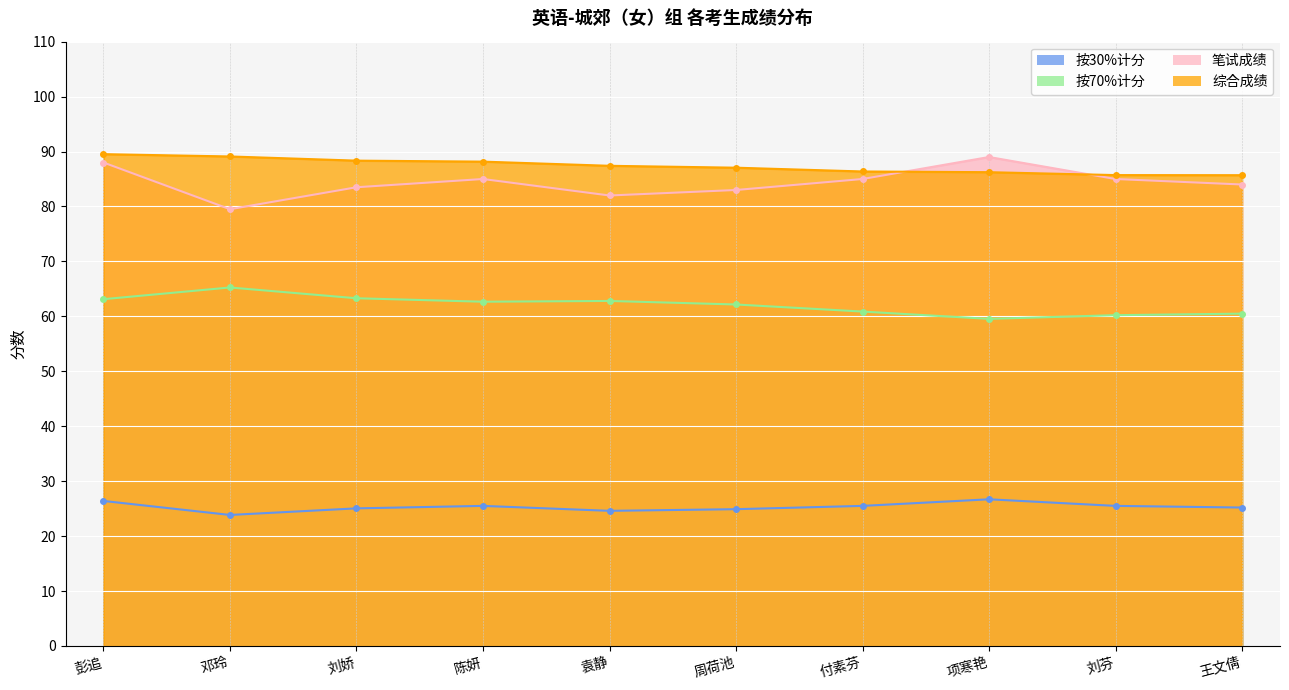

Is the value of 按70%计分 at 付素芬 greater than the value of 按30%计分 at 彭追?

Yes